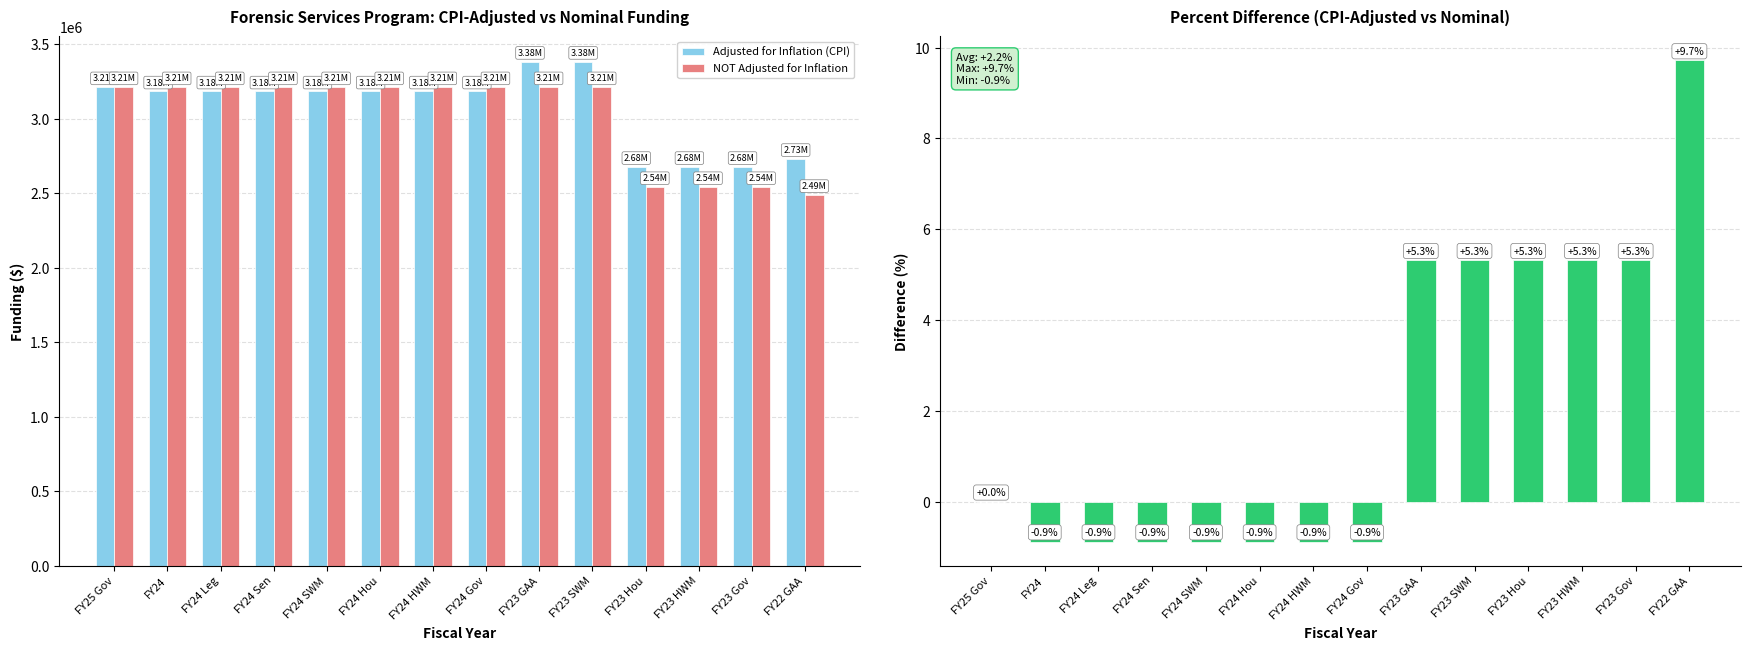

Rank the categories by Adjusted for Inflation (CPI) value from highest to lowest.

FY23 GAA, FY23 SWM, FY25 Gov, FY24, FY24 Leg, FY24 Sen, FY24 SWM, FY24 Hou, FY24 HWM, FY24 Gov, FY22 GAA, FY23 Hou, FY23 HWM, FY23 Gov